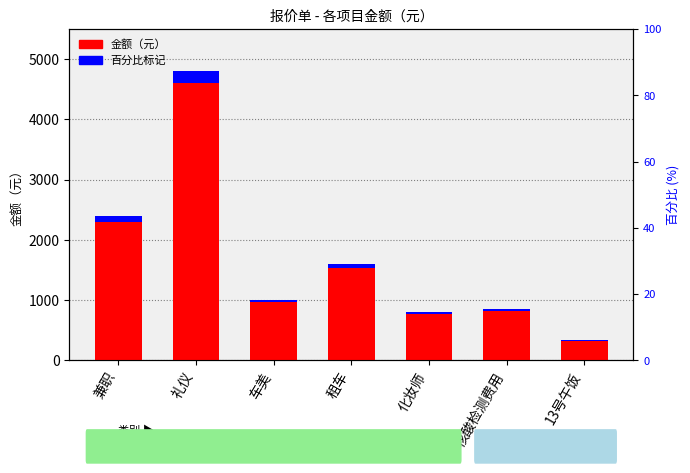

Which category has the lowest value across all series?

13号午饭